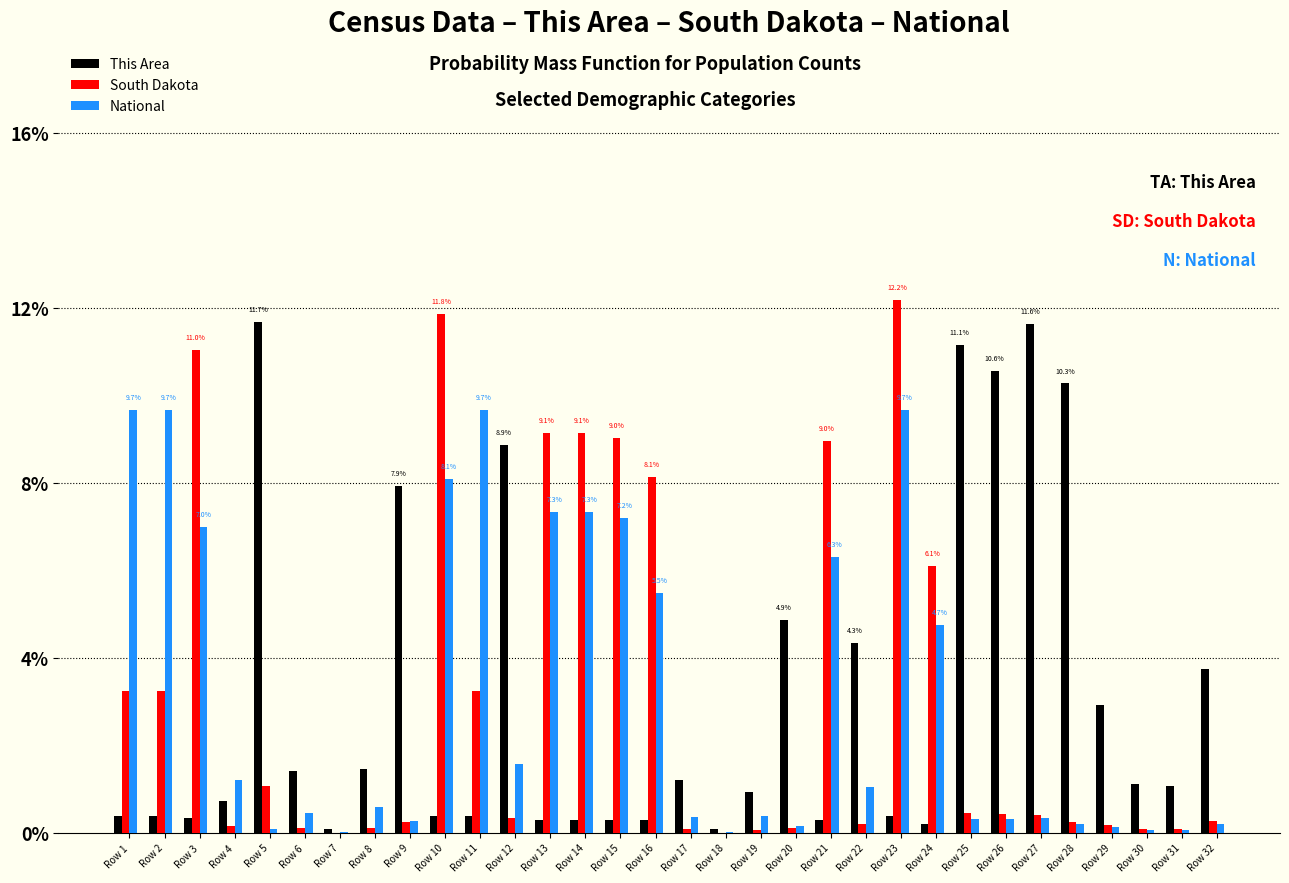

What are all the series names shown in the legend?

This Area, South Dakota, National